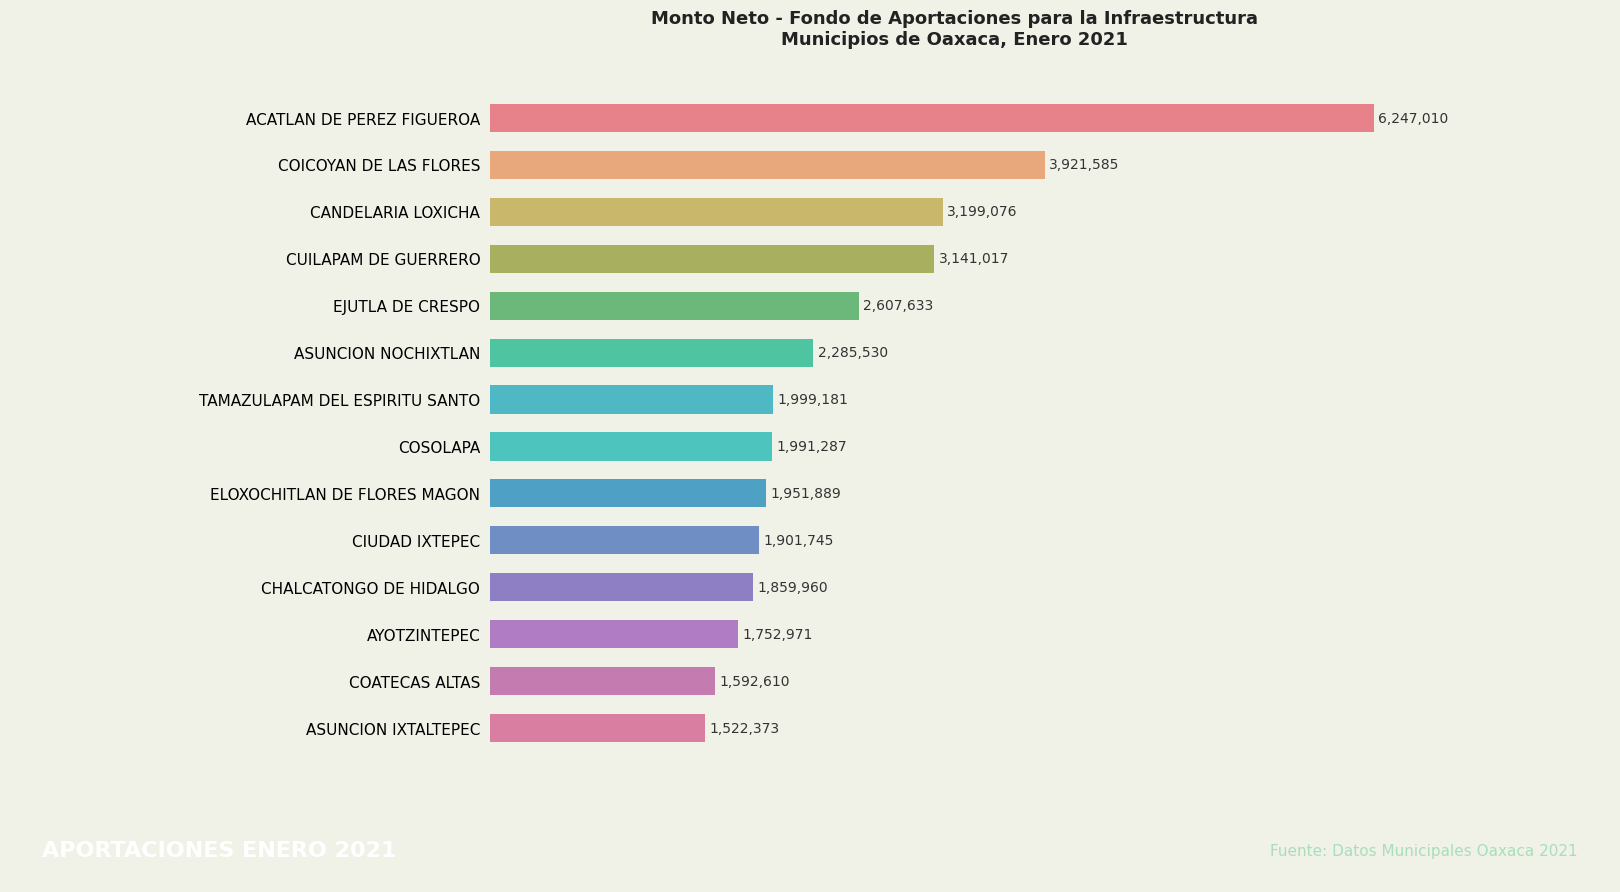

Where is the data nearest to the value 3884691?

COICOYAN DE LAS FLORES